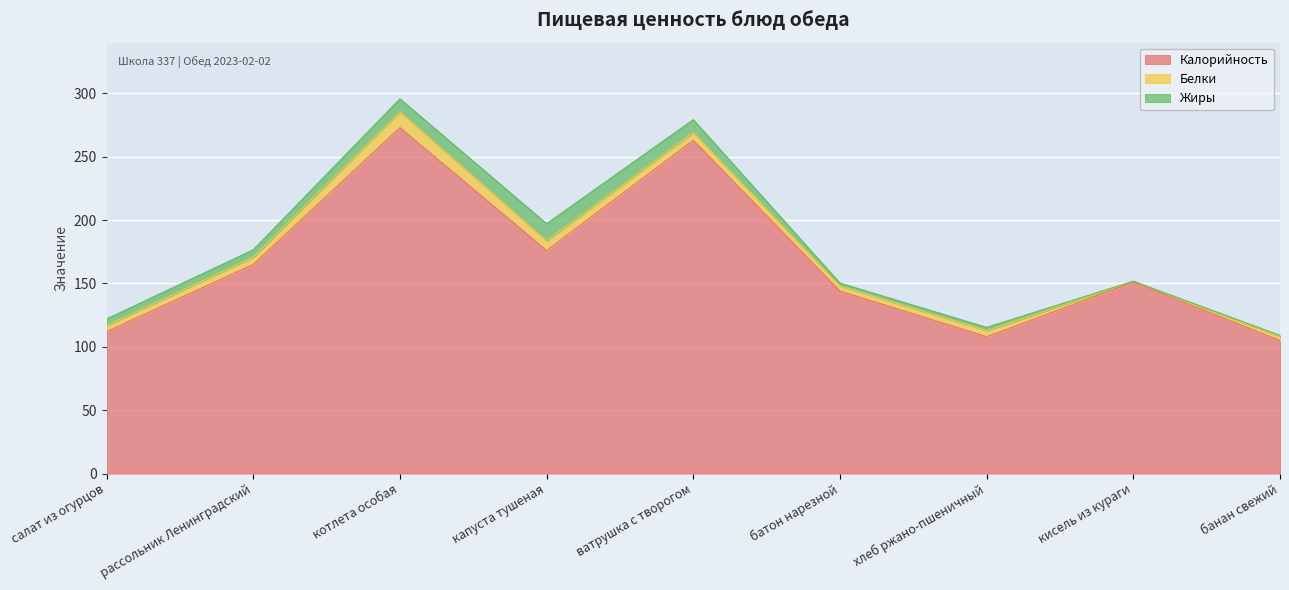

True or false: Жиры has more than 1 points higher than both neighbors.

True